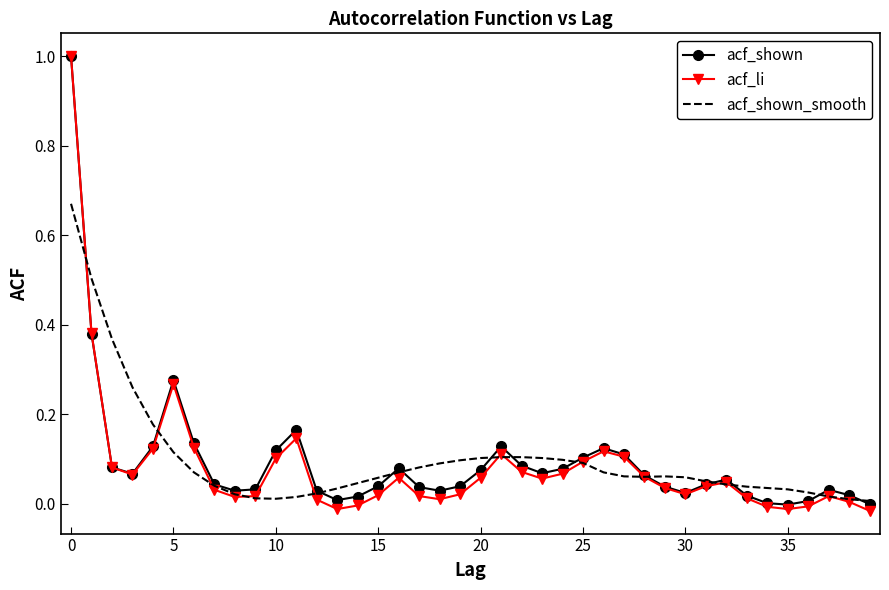

What is the maximum value for acf_shown?

1.0